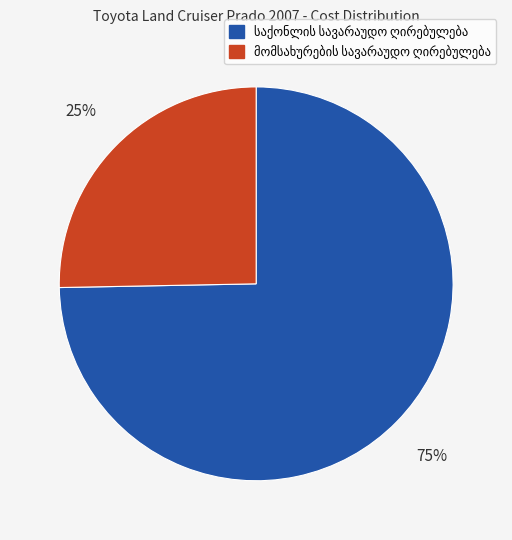

To the nearest percent, what is the average slice percentage?

50%